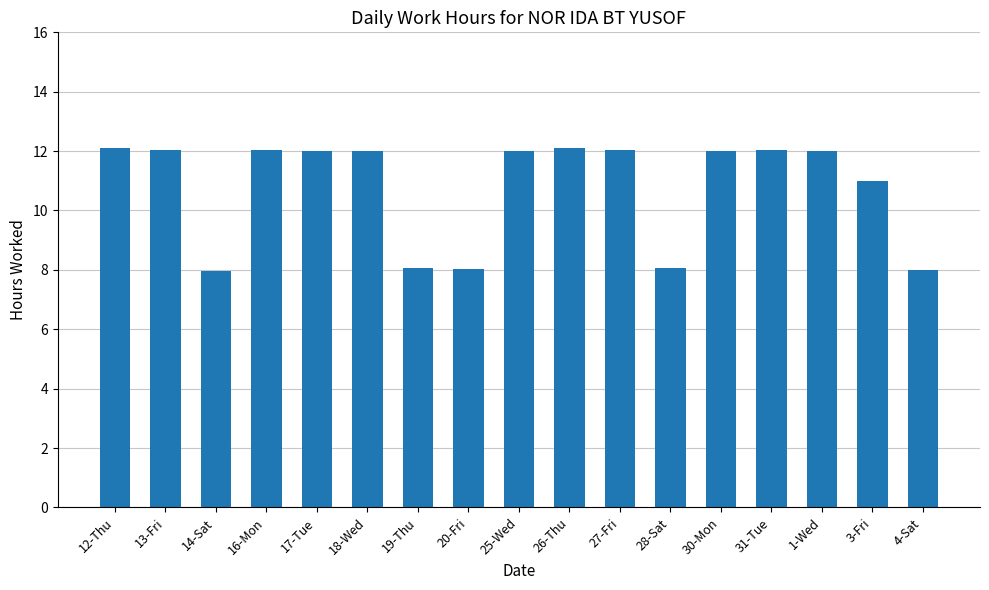

Where is the data nearest to the value 10?

3-Fri